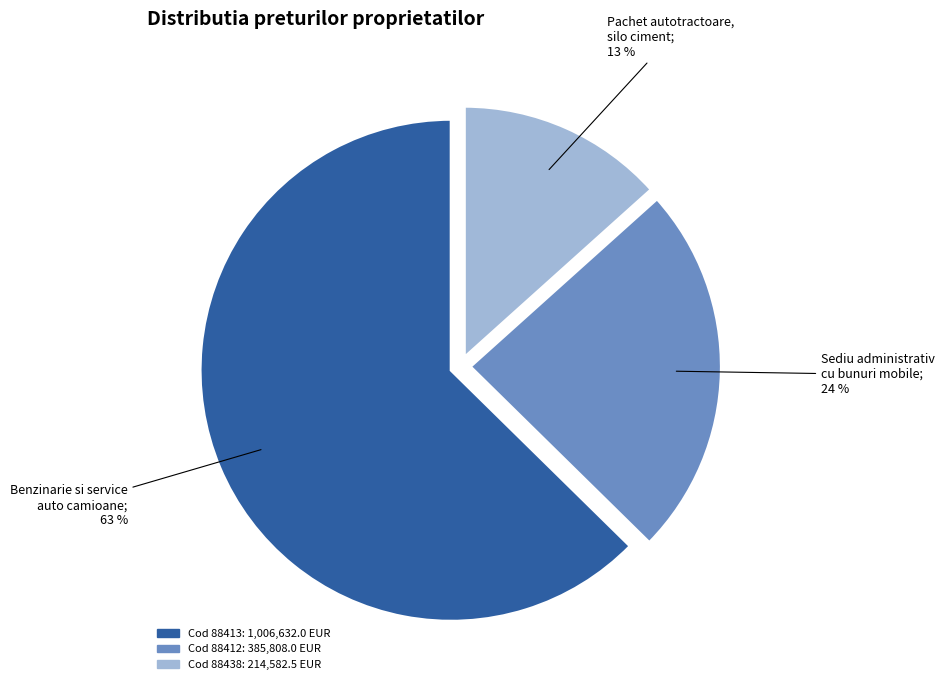

How many slices are in this pie chart?

3